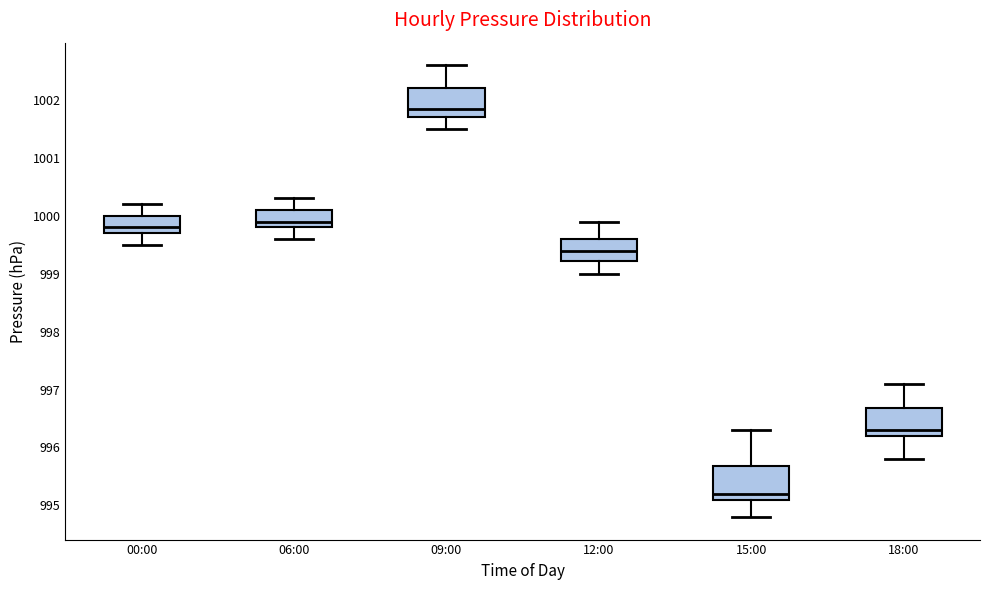

Reading left to right, transcribe this box plot: for each box, give where its median line is, the range the box spans, and where its two whiskers end, as read against the y-axis. The values are not printed on the chart, so give them approximately, as read against the axis.

00:00: median 999.8, box 999.7 to 1000.0, whiskers 999.5 to 1000.2
06:00: median 999.9, box 999.8 to 1000.1, whiskers 999.6 to 1000.3
09:00: median 1001.9, box 1001.7 to 1002.2, whiskers 1001.5 to 1002.6
12:00: median 999.4, box 999.2 to 999.6, whiskers 999.0 to 999.9
15:00: median 995.2, box 995.1 to 995.7, whiskers 994.8 to 996.3
18:00: median 996.3, box 996.2 to 996.7, whiskers 995.8 to 997.1